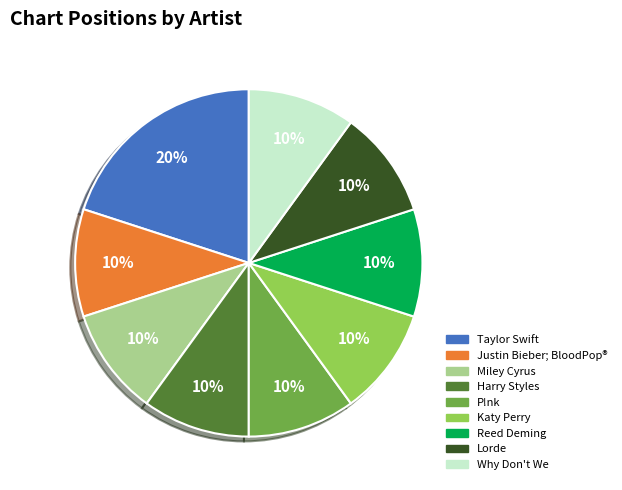

What is the ratio of the value at Reed Deming to the value at Miley Cyrus?

1.0